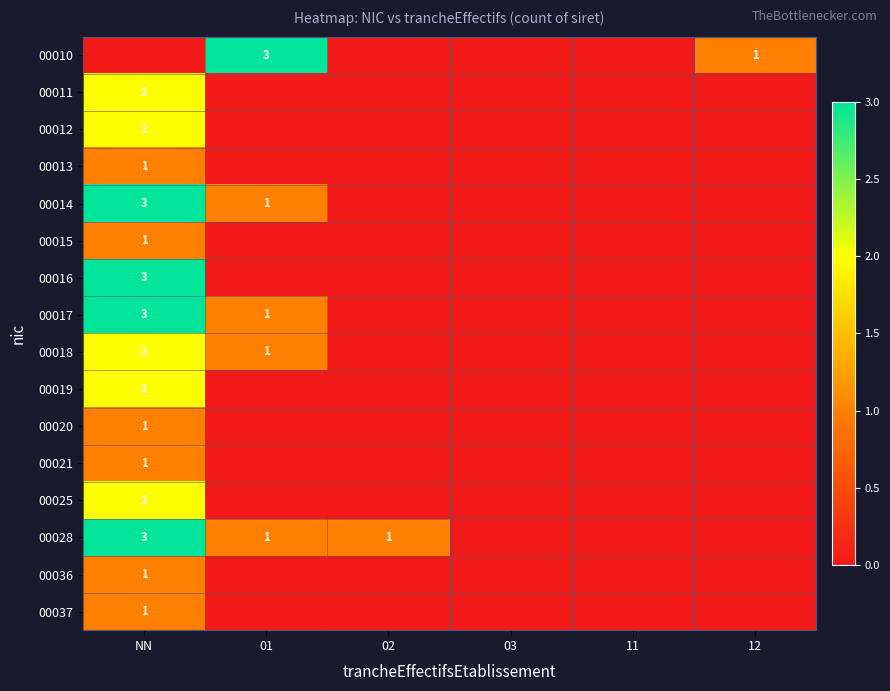

Is it true that 00010 equals 3 at 01?

True